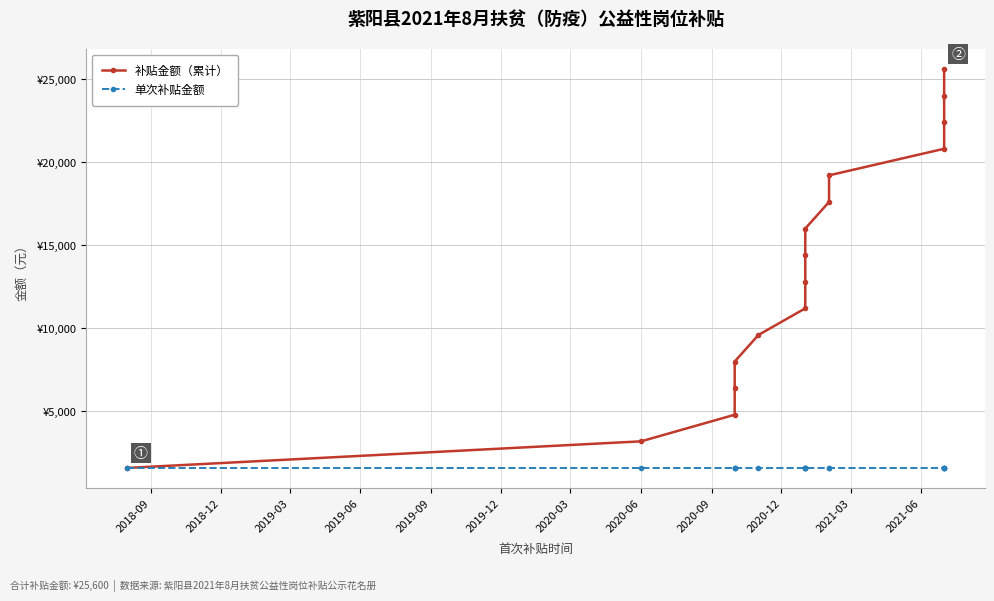

At which label does 补贴金额（累计） reach its minimum?

2018-09